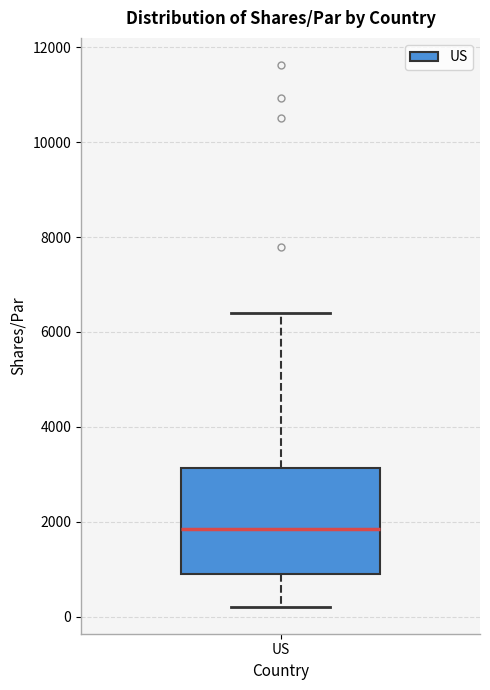

Where does the median line of the box for US sit on the y-axis? The values are not printed on the chart, so give them approximately, as read against the axis.

1800